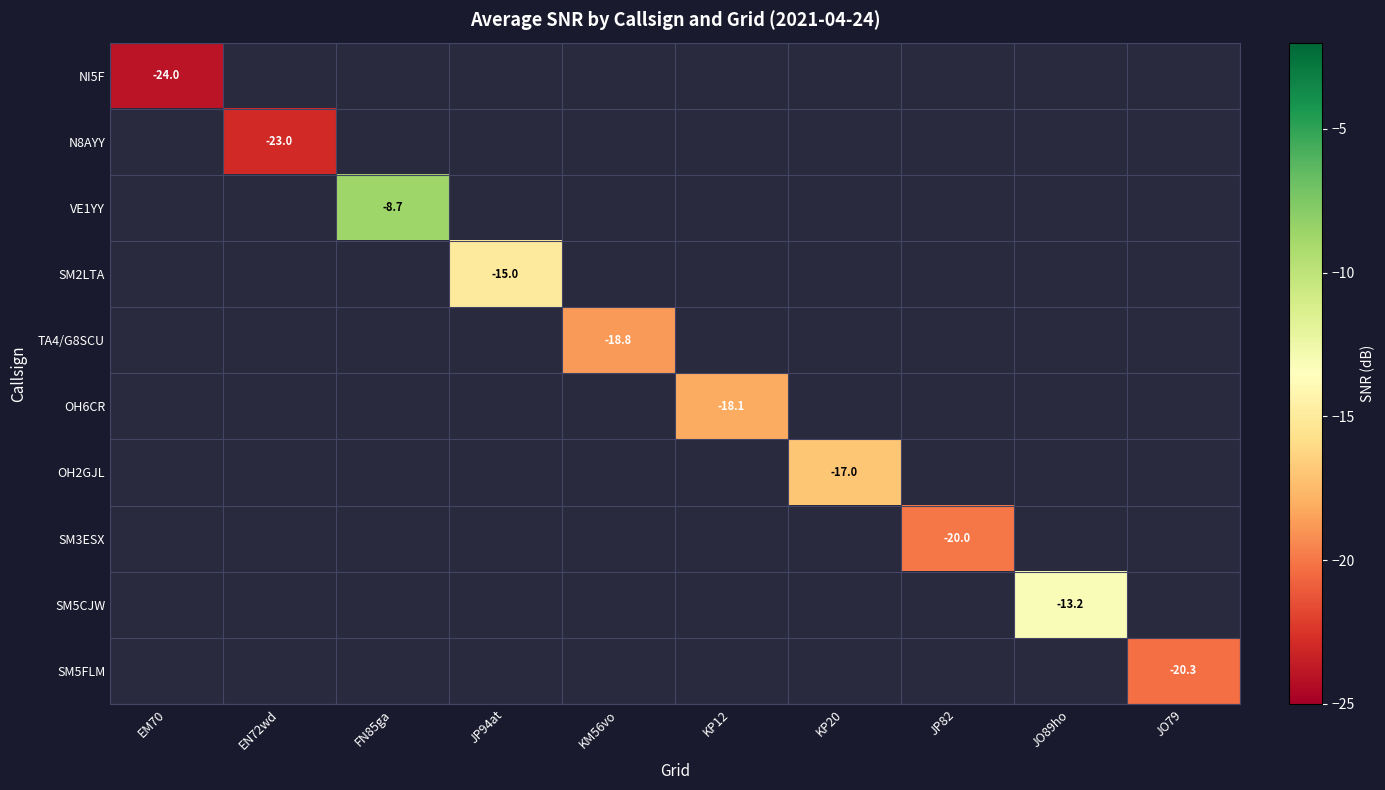

What is the smallest value displayed?

-24.0